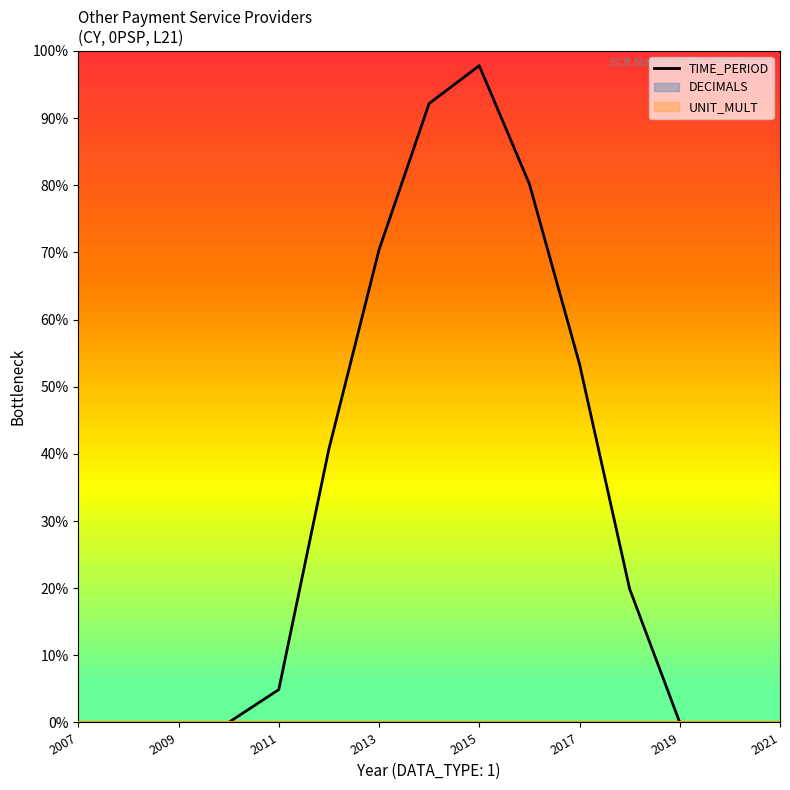

At which label does TIME_PERIOD reach its peak?

2015